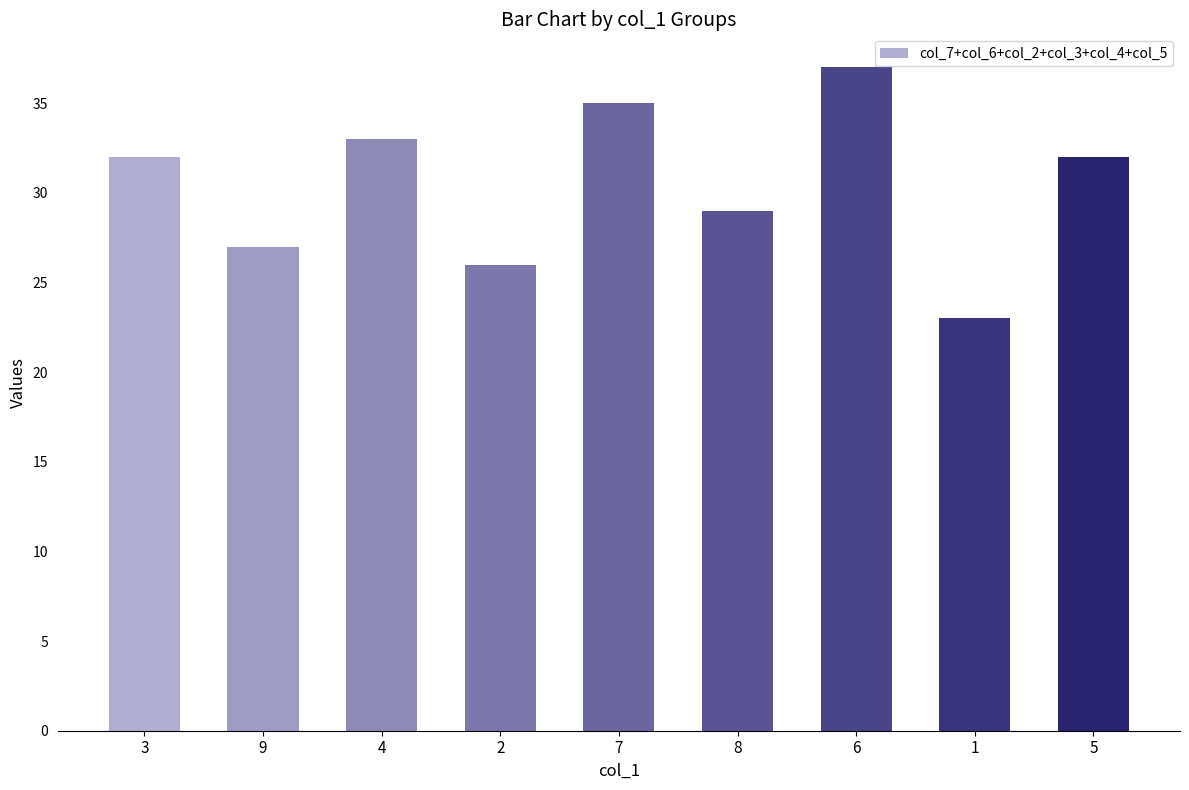

The value at 8 is 29. True or false?

True